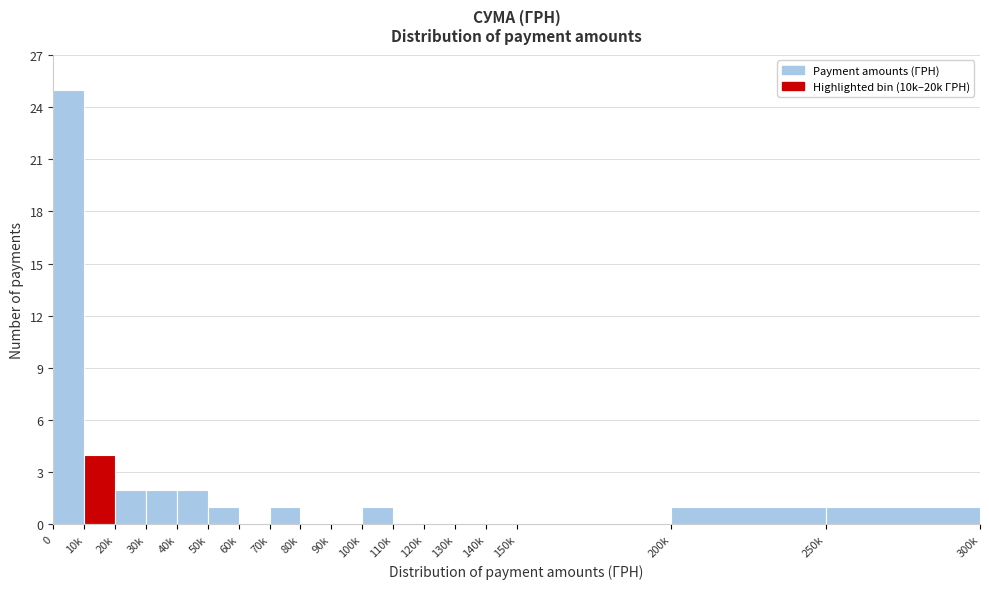

Reading left to right, transcribe all the data shown in this chart.

0=25	10k=4	20k=2	30k=2	40k=2	50k=1	60k=0	70k=1	80k=0	90k=0	100k=1	110k=0	120k=0	130k=0	140k=0	150k=0	200k=1	250k=1